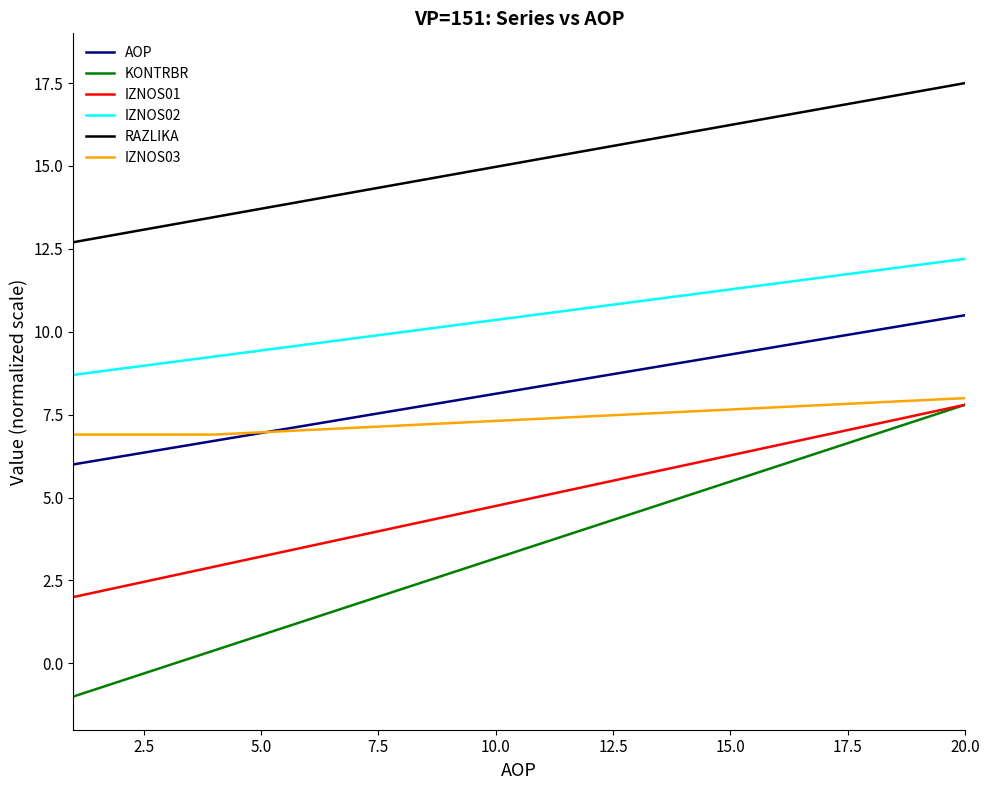

What is the difference between the maximum and minimum values in the AOP series?

4.5